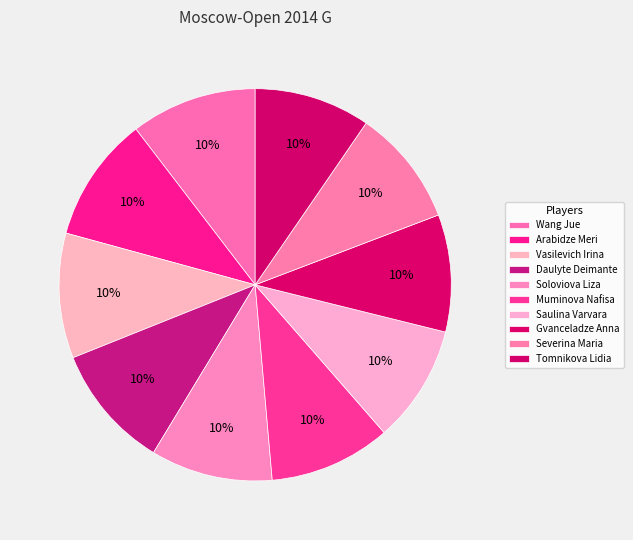

How many segments does this pie chart have?

10